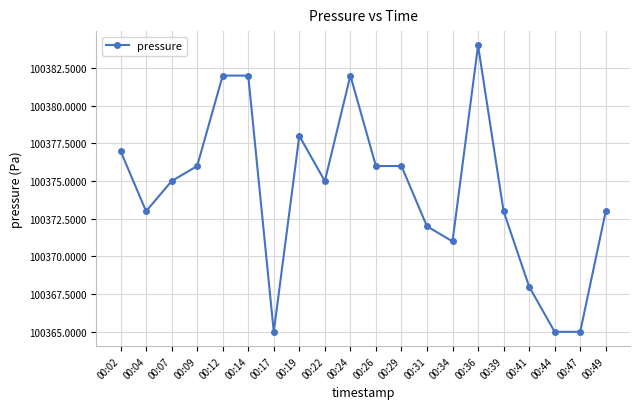

At which label does the data first exceed 100375?

00:02